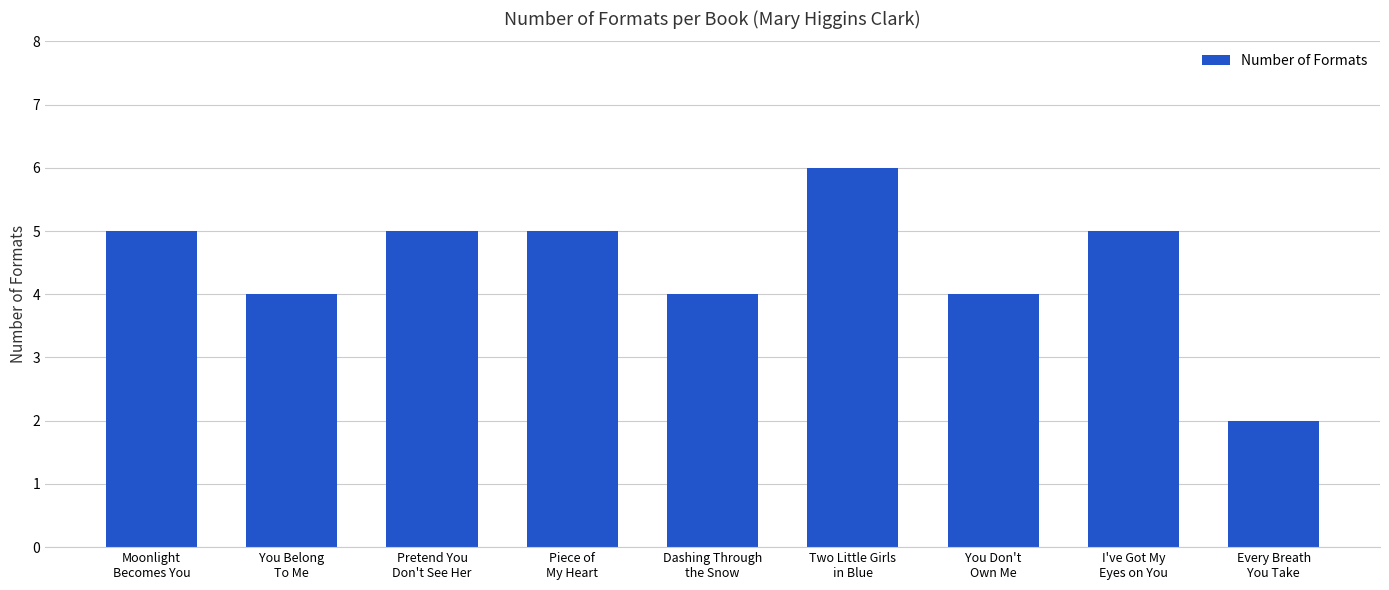

What is the difference between the maximum and second lowest values?

2